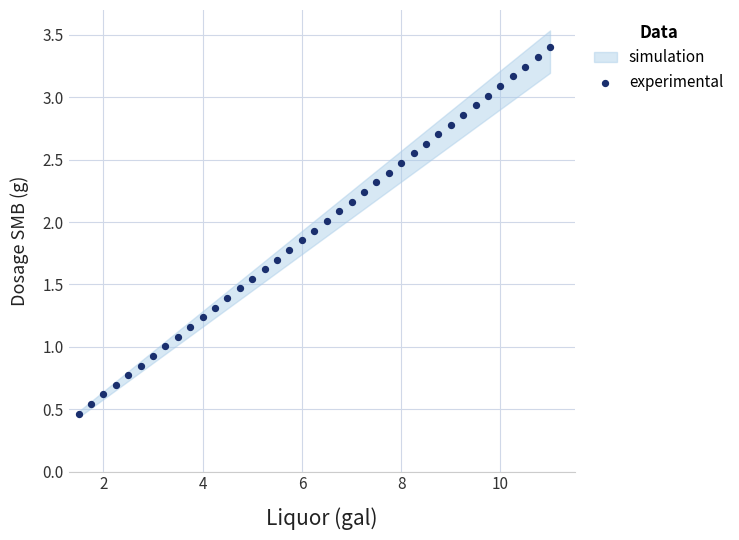

What is the range of X values (max minus min)?

9.5